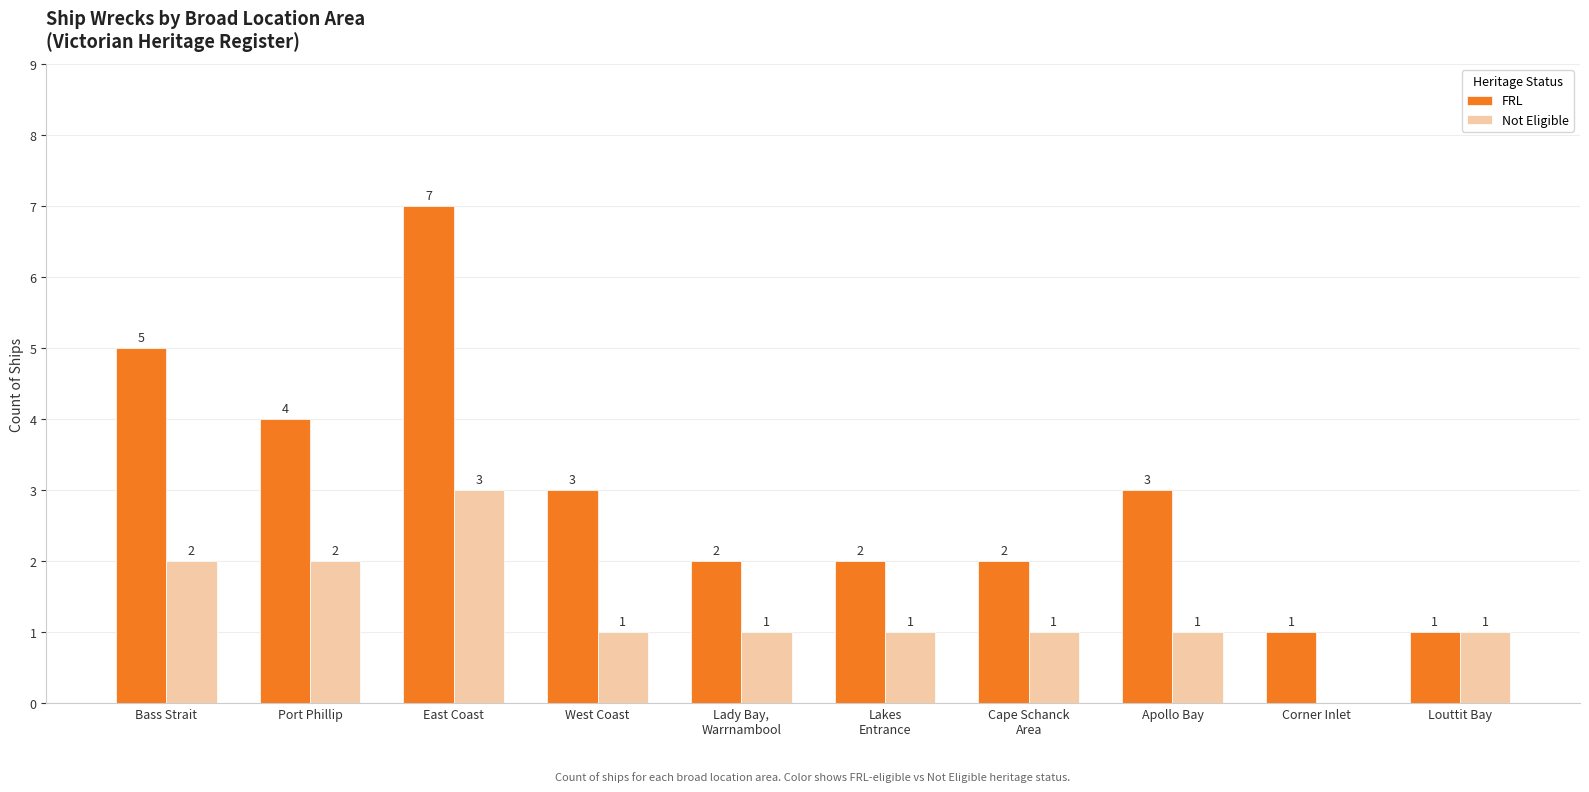

How many distinct data groups are displayed?

2